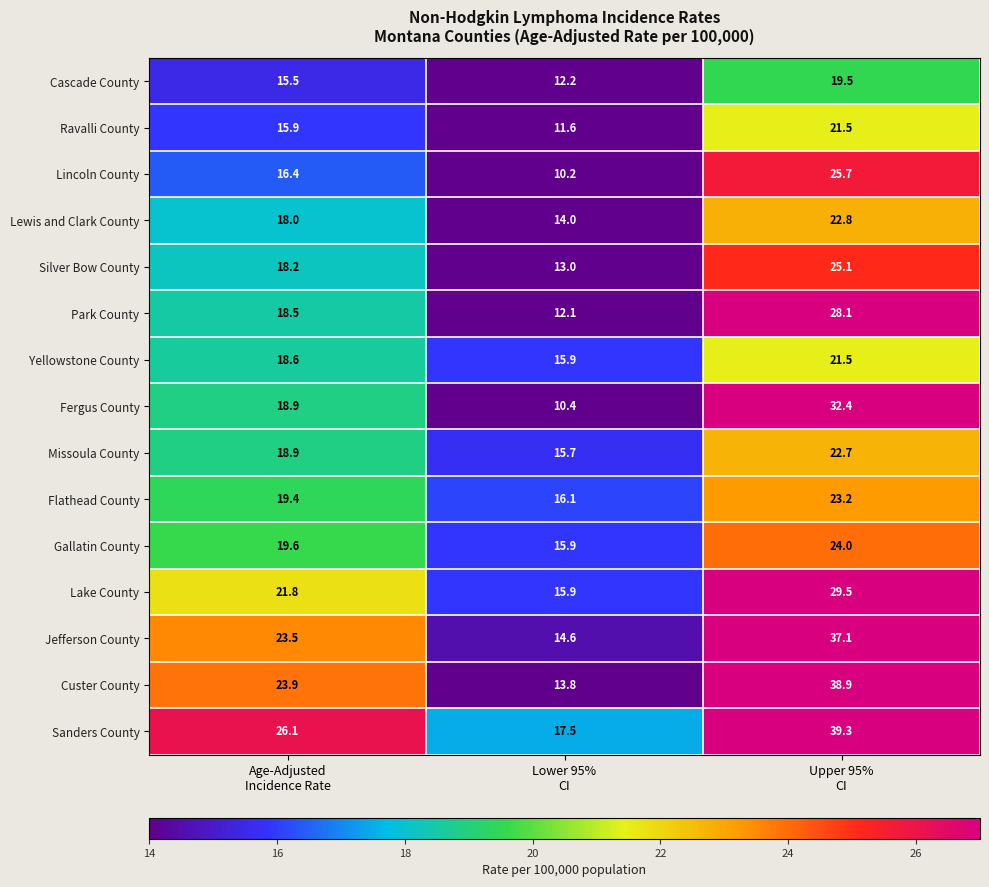

Which series has the largest range (max minus min)?

Custer County